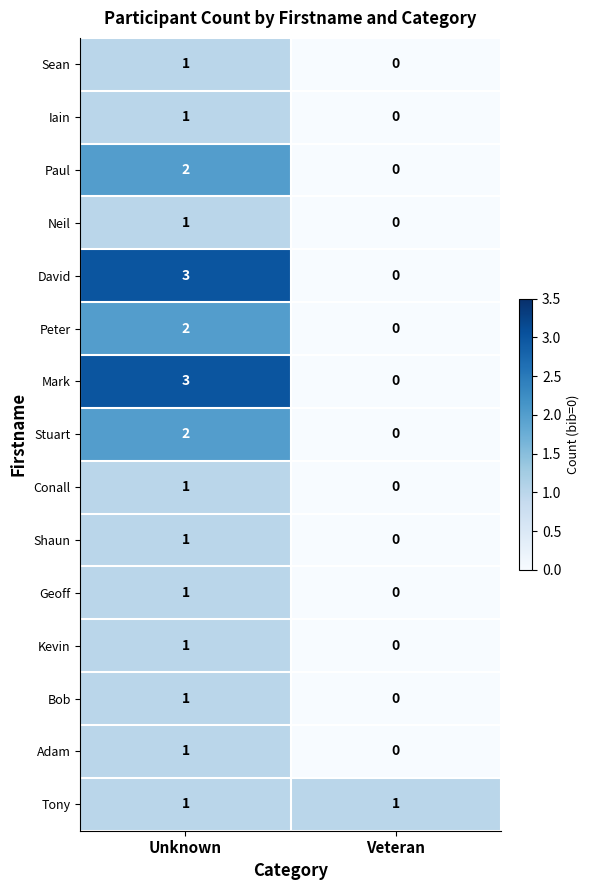

The Shaun series shows 1 at Unknown. True or false?

True